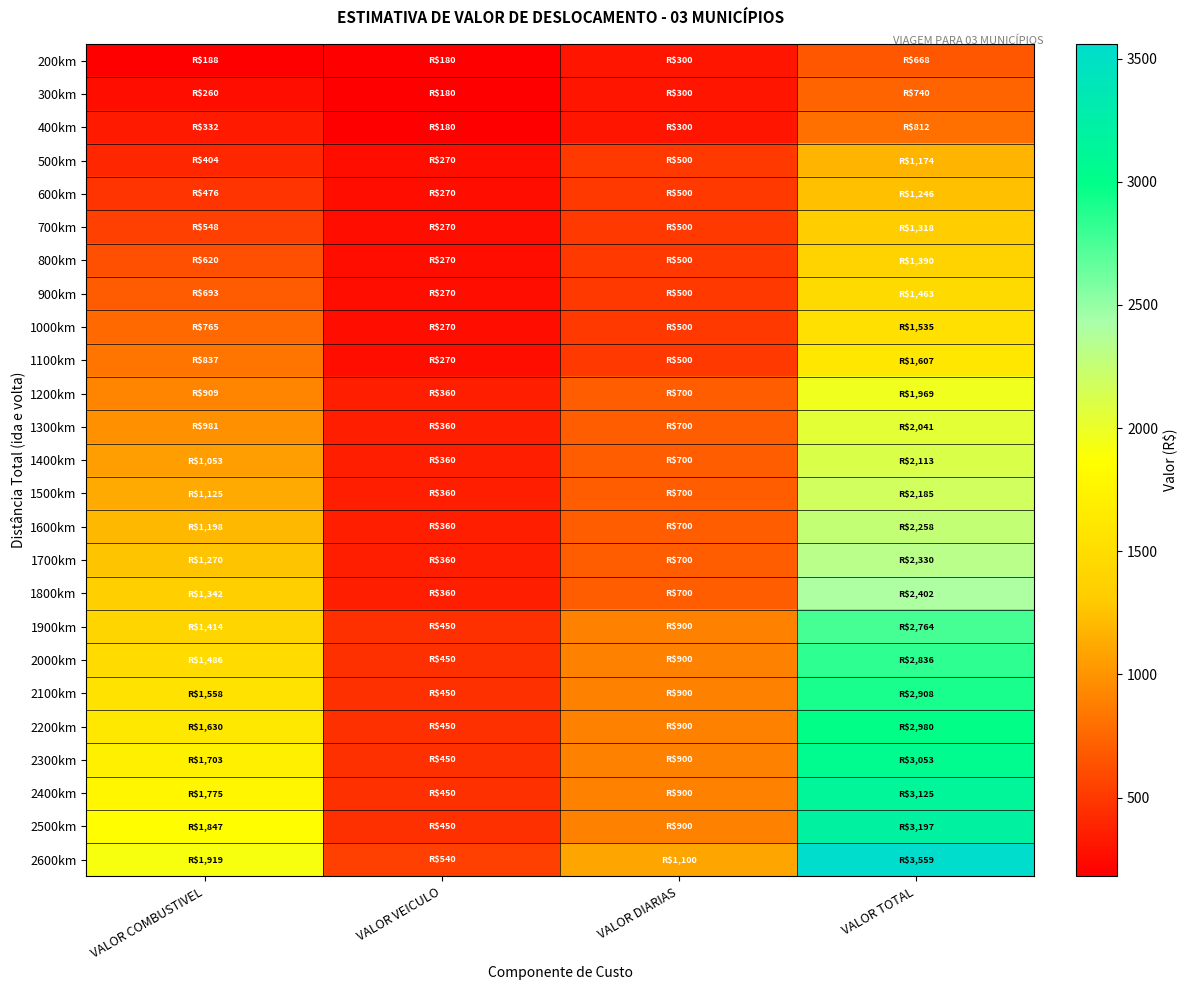

List the series in order of their peak value, highest first.

2600km, 2500km, 2400km, 2300km, 2200km, 2100km, 2000km, 1900km, 1800km, 1700km, 1600km, 1500km, 1400km, 1300km, 1200km, 1100km, 1000km, 900km, 800km, 700km, 600km, 500km, 400km, 300km, 200km